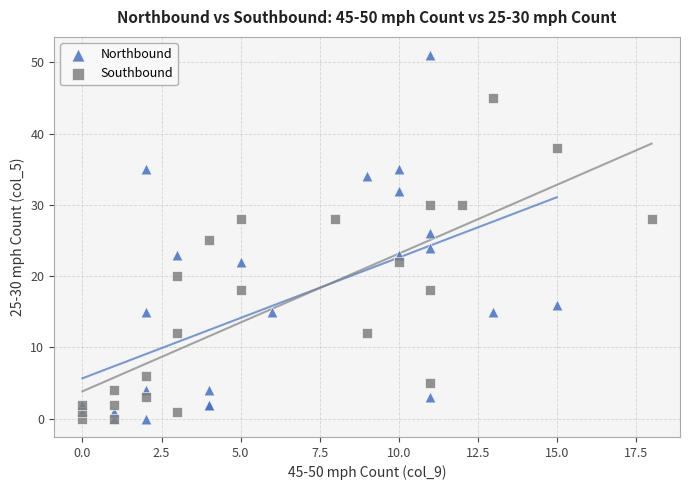

Which series has the widest spread of Y values?

Northbound